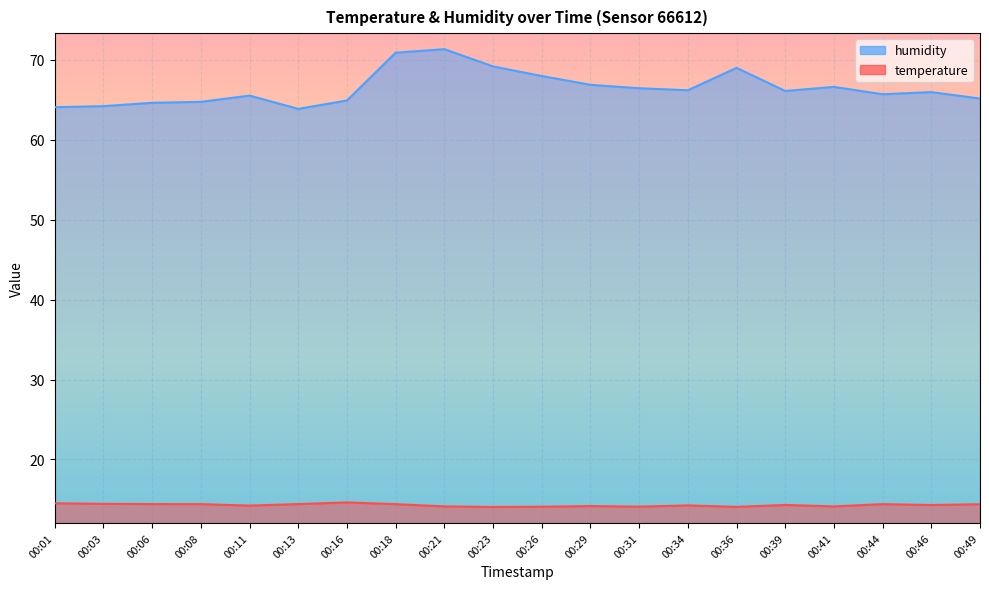

True or false: humidity and temperature cross at least once.

False